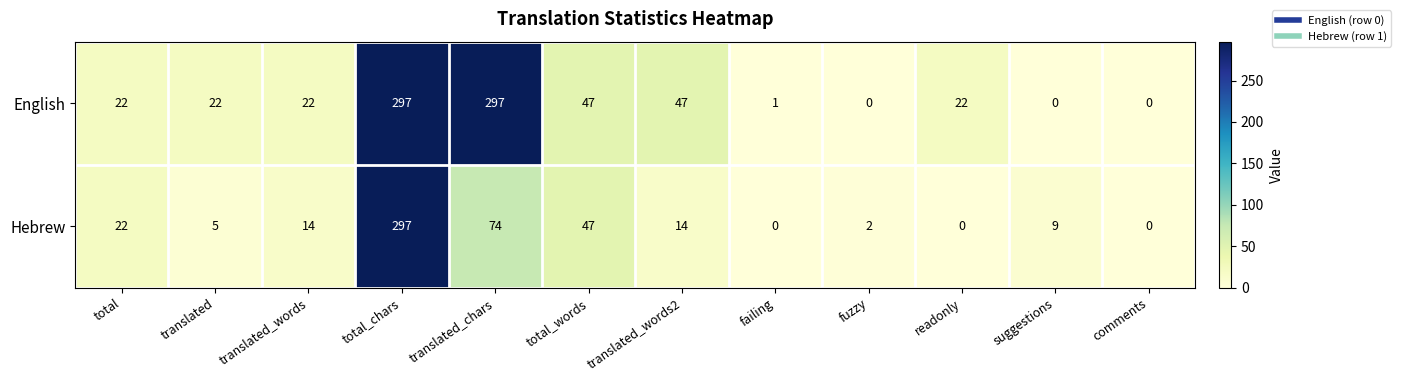

The Hebrew series shows 0 at comments. True or false?

True